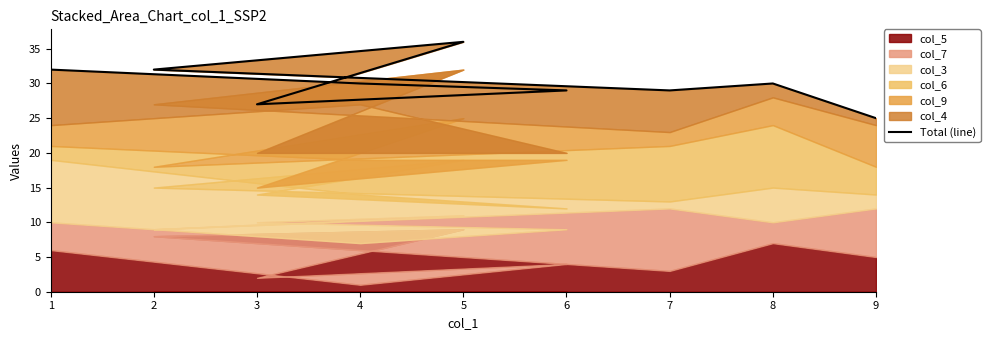

What is the change in value from 5 to 6?

-7